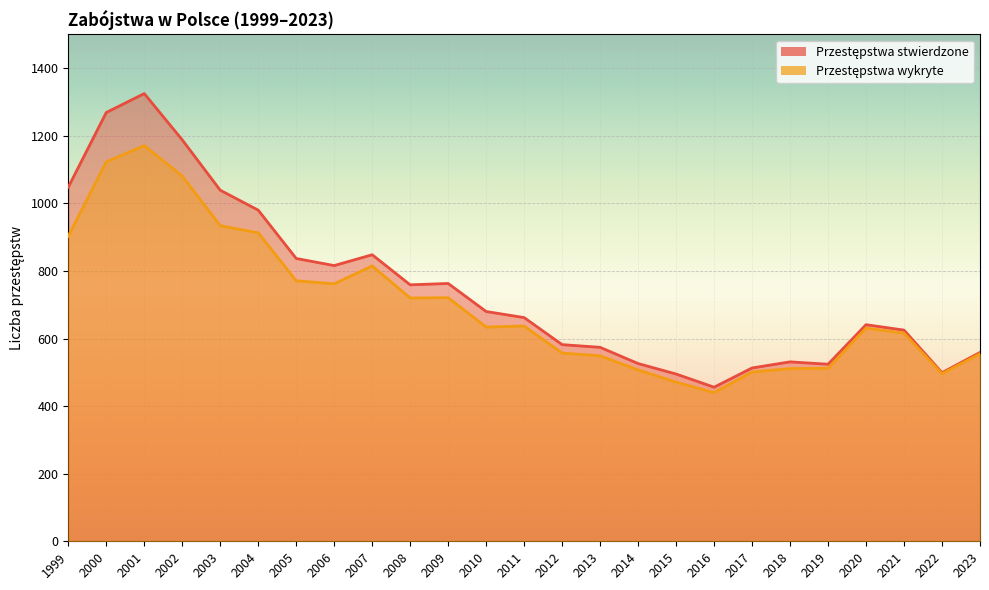

True or false: Przestępstwa stwierdzone has a value of 704 at 2014.

False